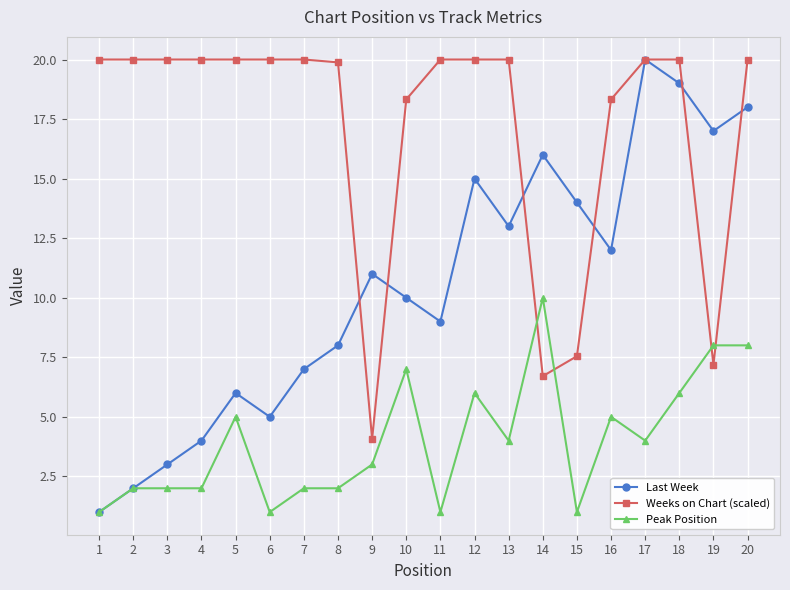

What is the smallest value displayed?

1.0